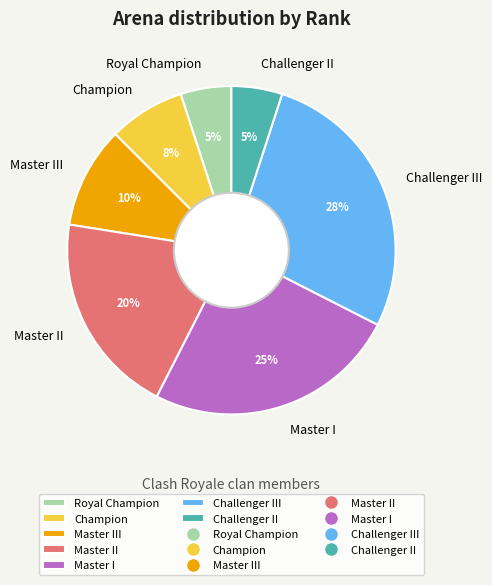

Does any single category account for the majority?

No